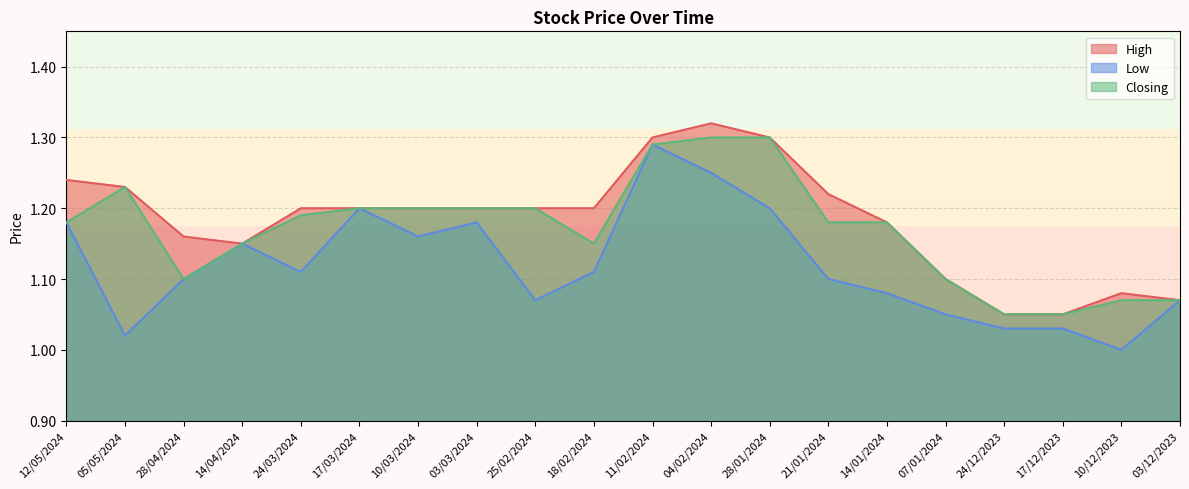

What is the value of the High point at the 18th from the left?

1.1